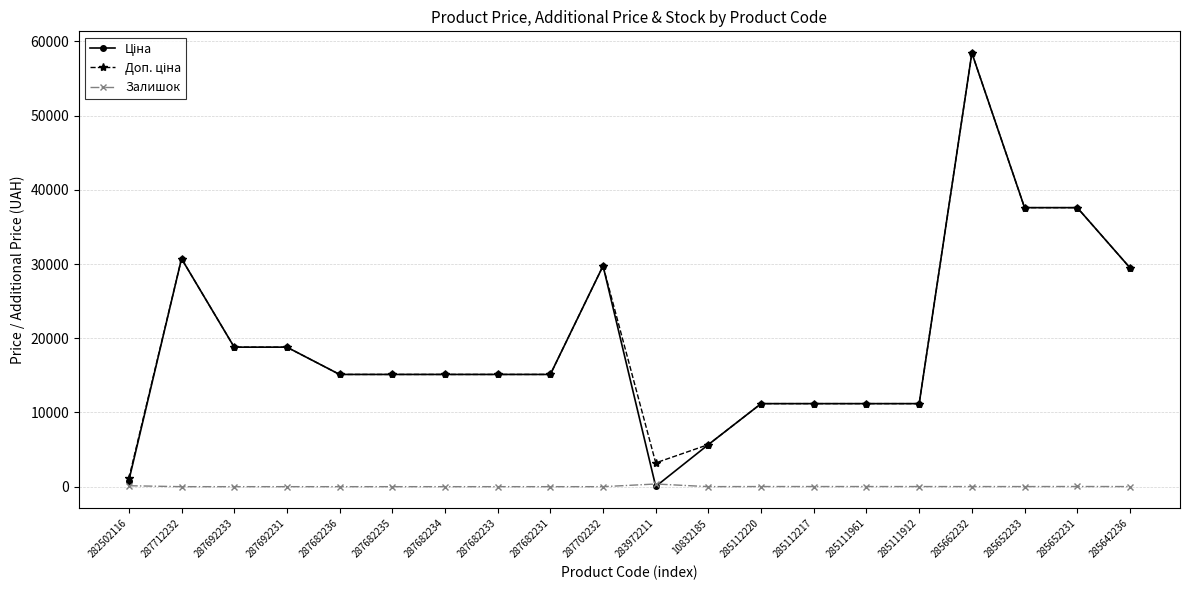

True or false: Залишок has a value of 17.0 at 285112220.

True